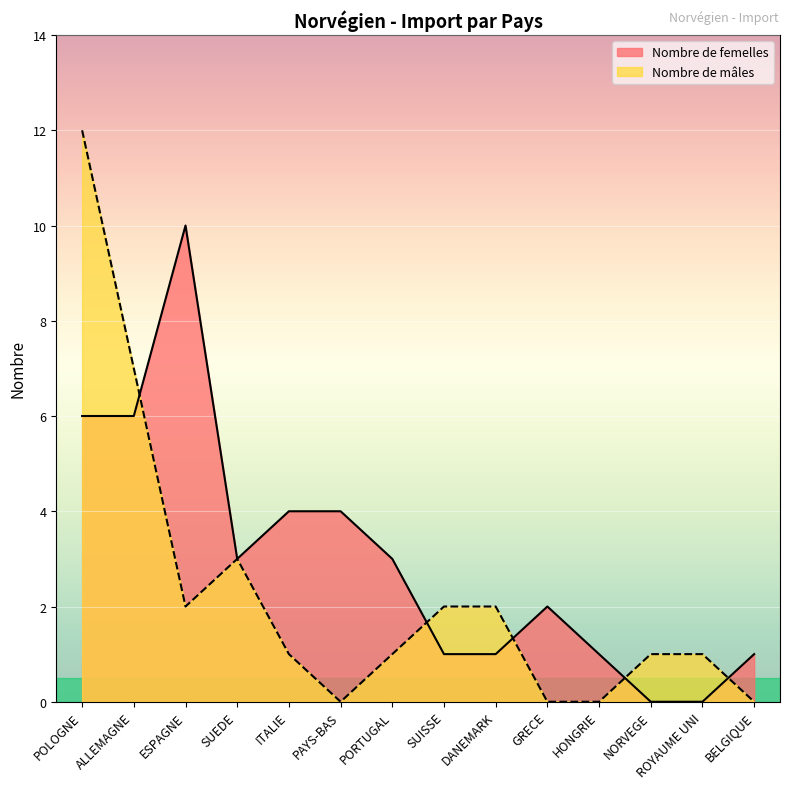

What is the label of the 13th point from the left?

ROYAUME UNI